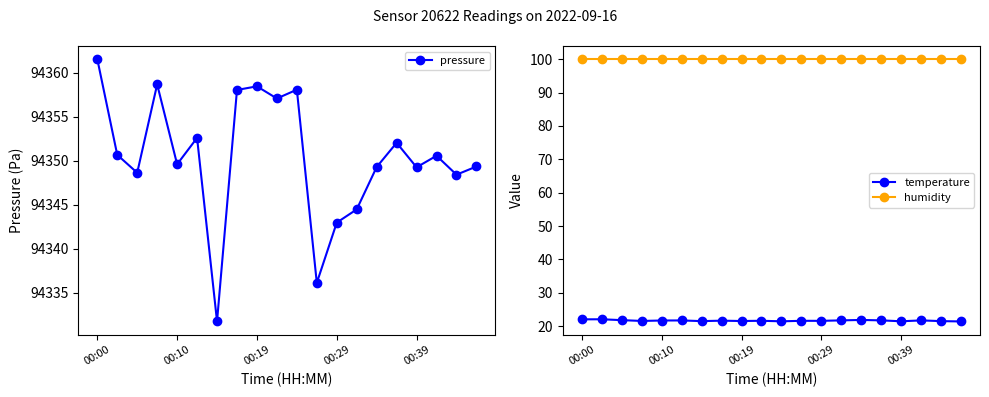

What is the minimum value for pressure?

94331.8